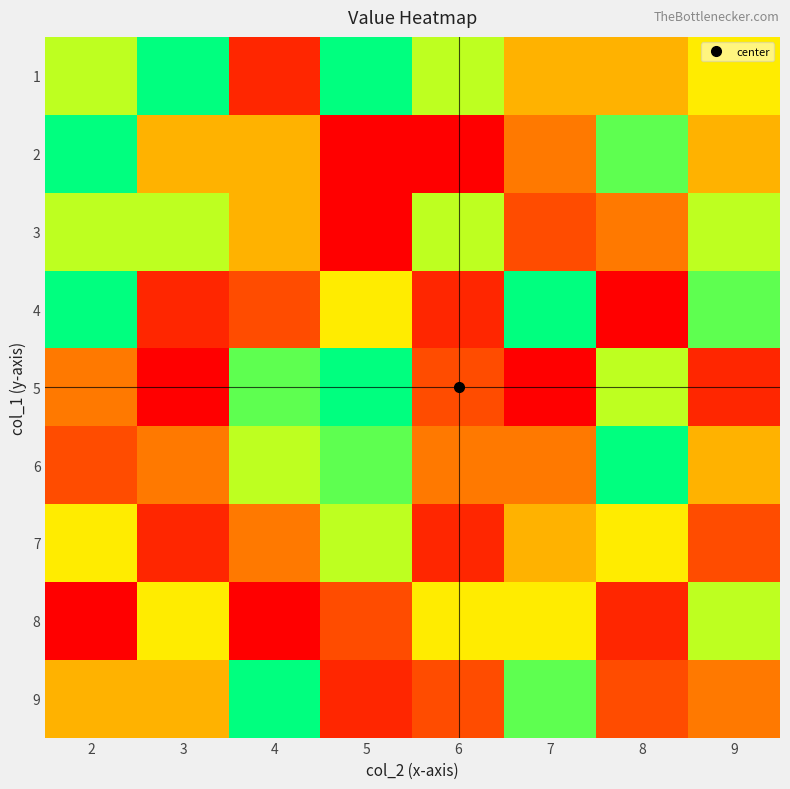

Count the number of categories in the chart.

8